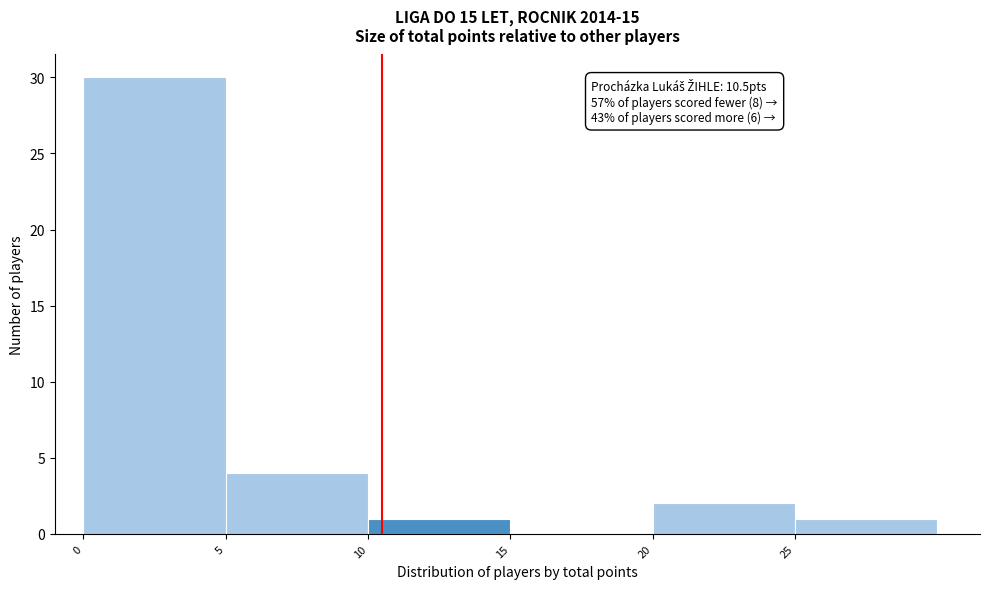

Over which range of the x-axis is the bar tallest?

0 to 5